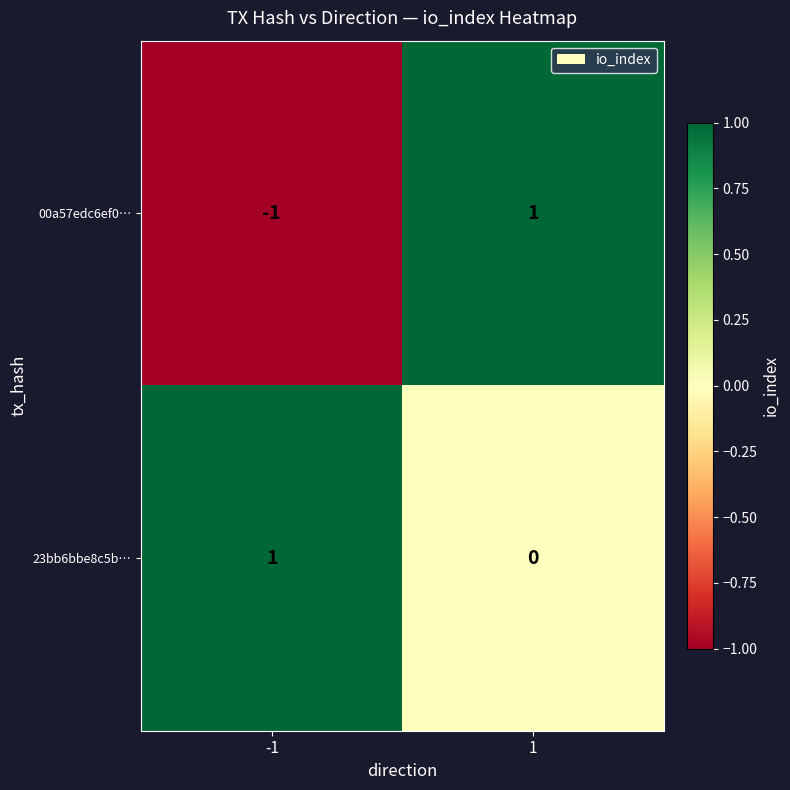

List the series in order of their overall mean, highest first.

23bb6bbe8c5b…, 00a57edc6ef0…